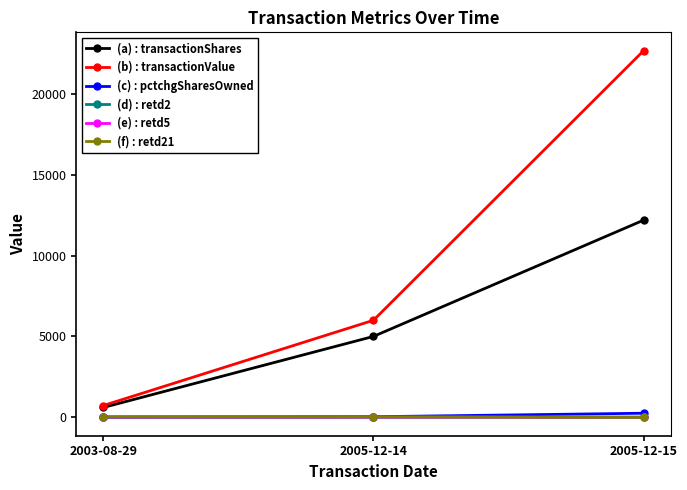

The value of (b) : transactionValue at 2005-12-14 is 8300. True or false?

False